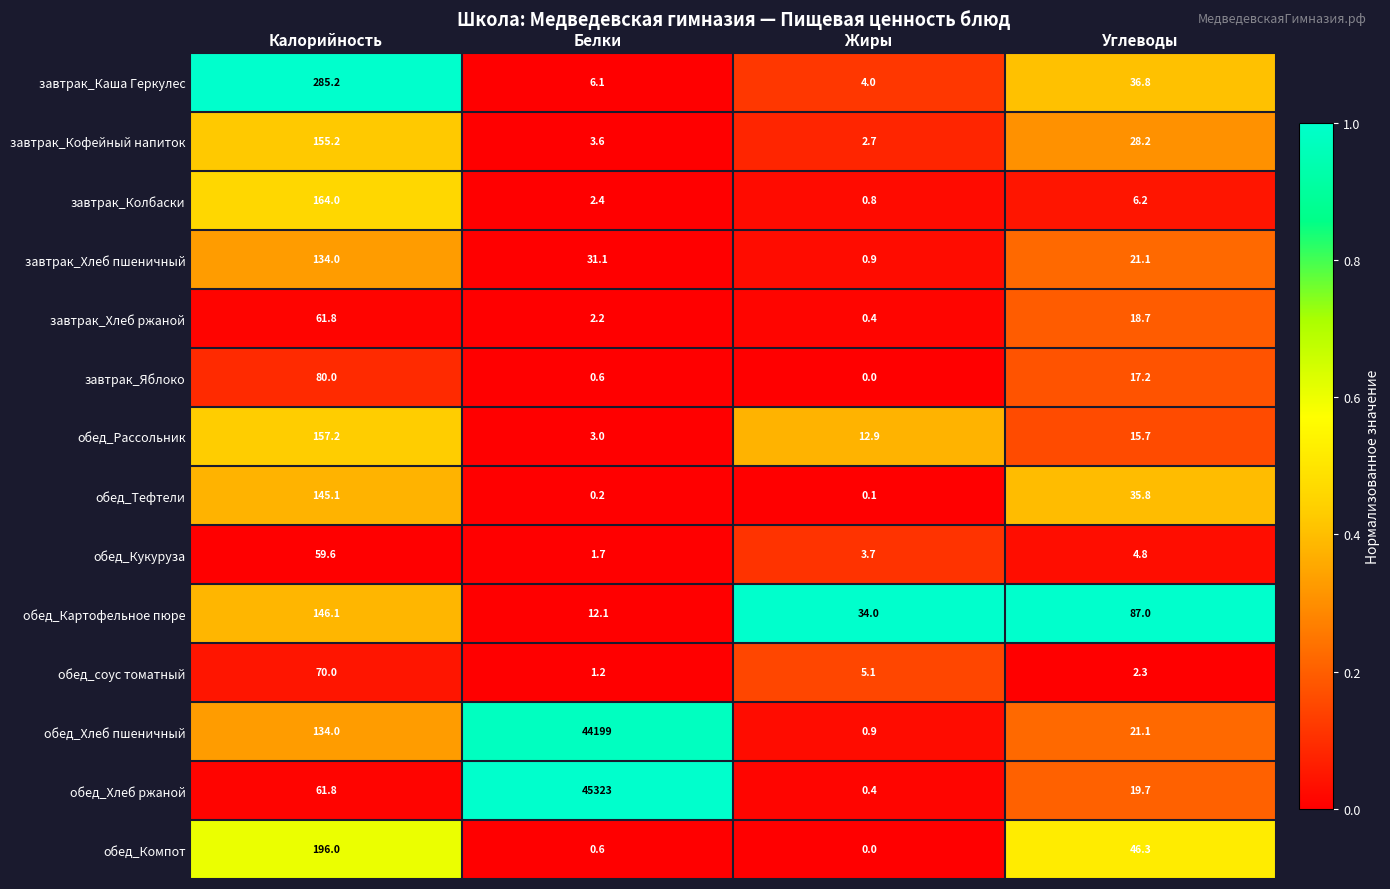

At which category does the chart reach its minimum across all series?

Жиры